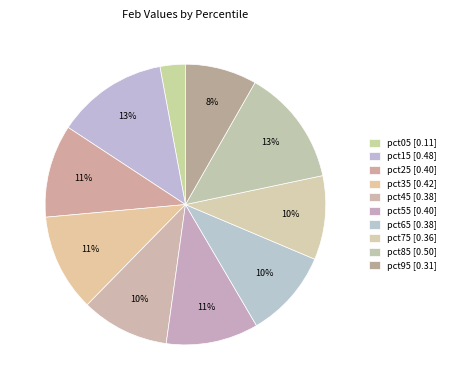

Does pct15 account for over 50% of the chart?

No